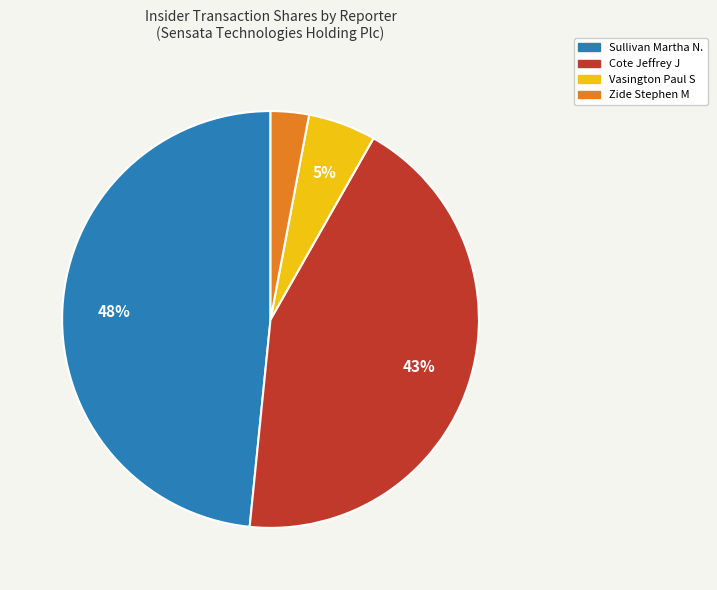

Is there a majority slice in this chart?

No